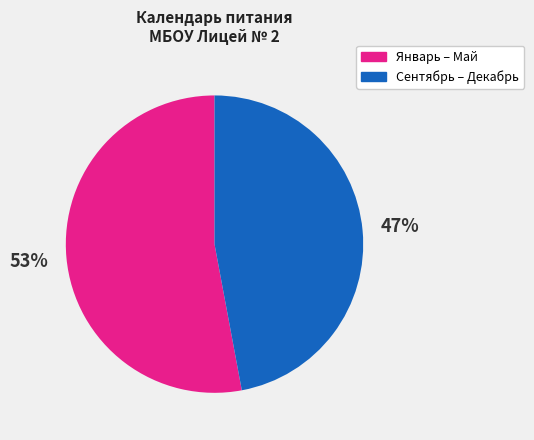

Is there a majority slice in this chart?

Yes